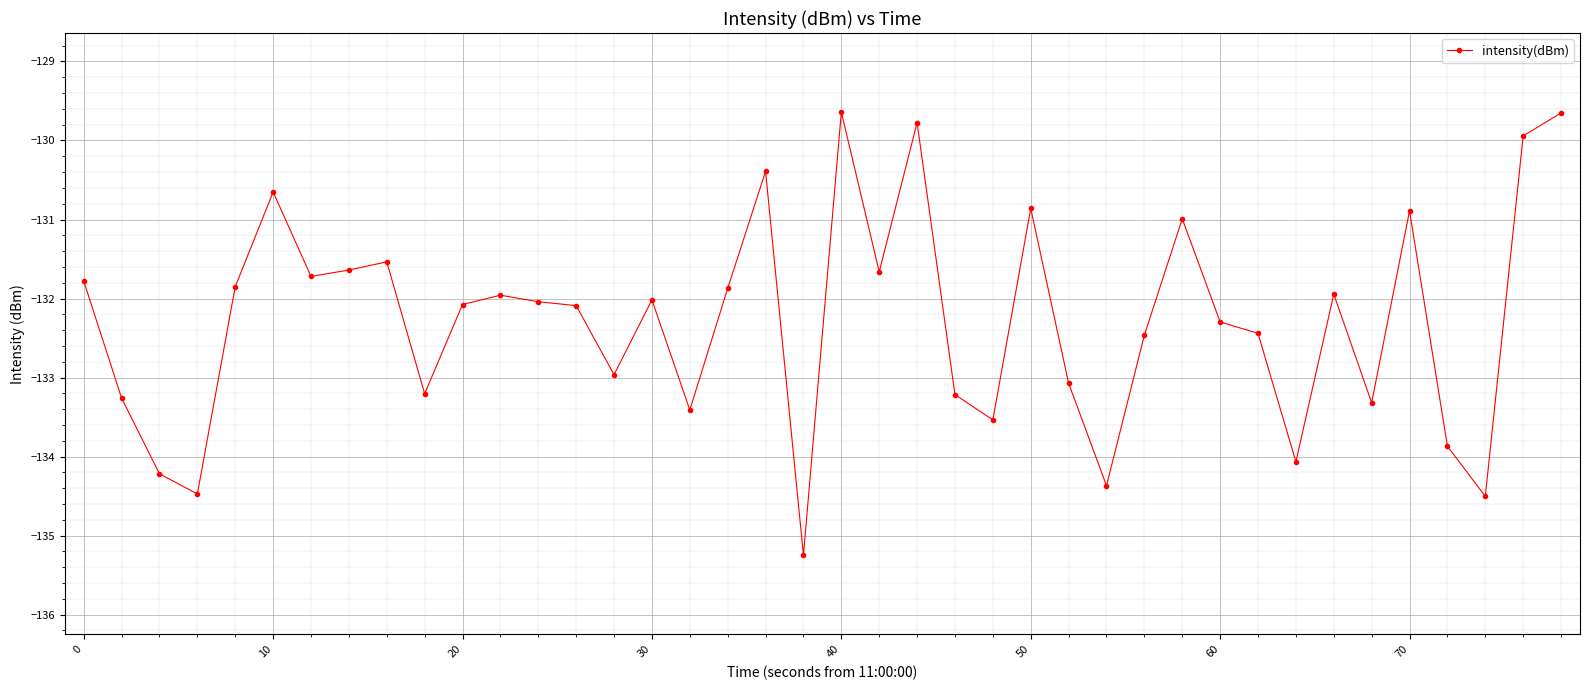

Count the number of categories in the chart.

40